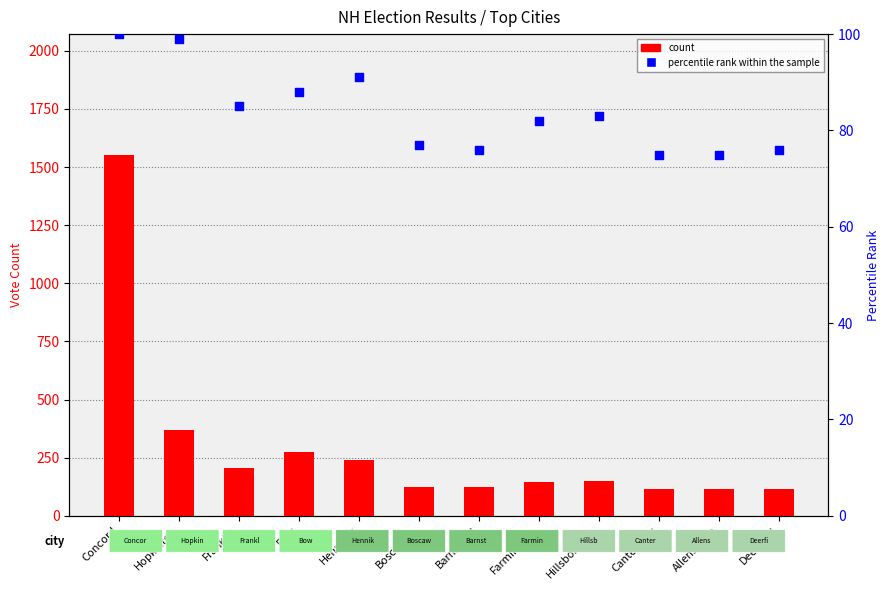

Which series contains the highest Y value?

count